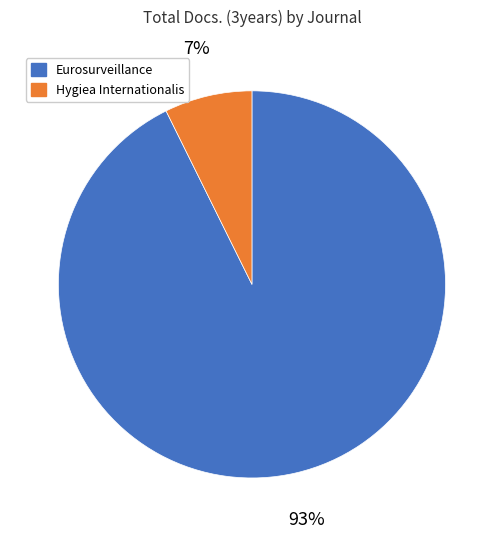

Which category has the smallest portion of the pie?

Hygiea Internationalis